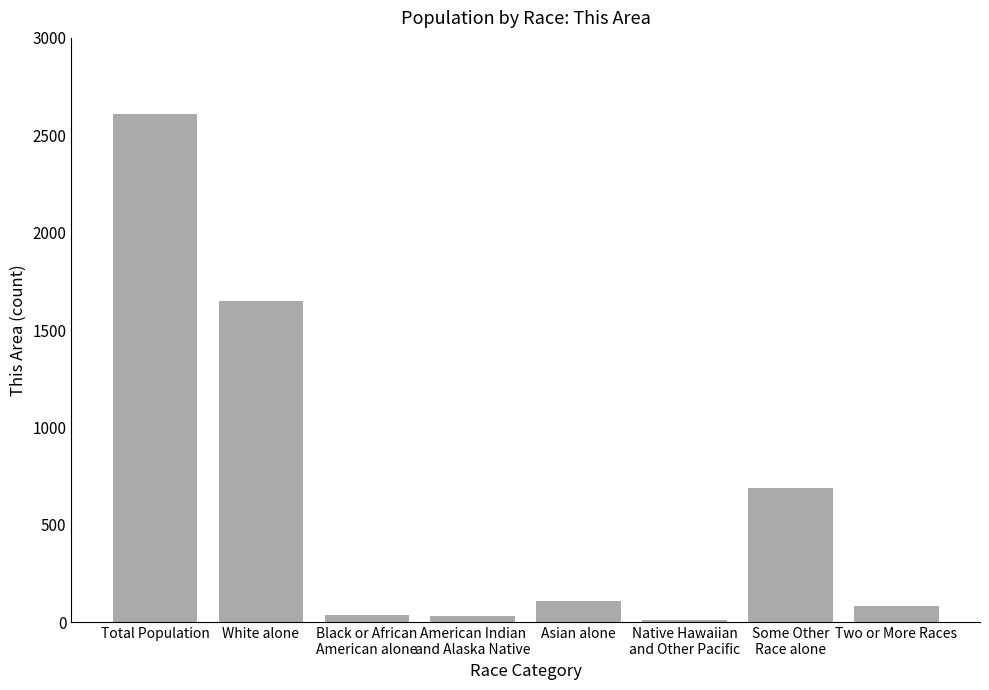

Which category has the highest value across all series?

Total Population